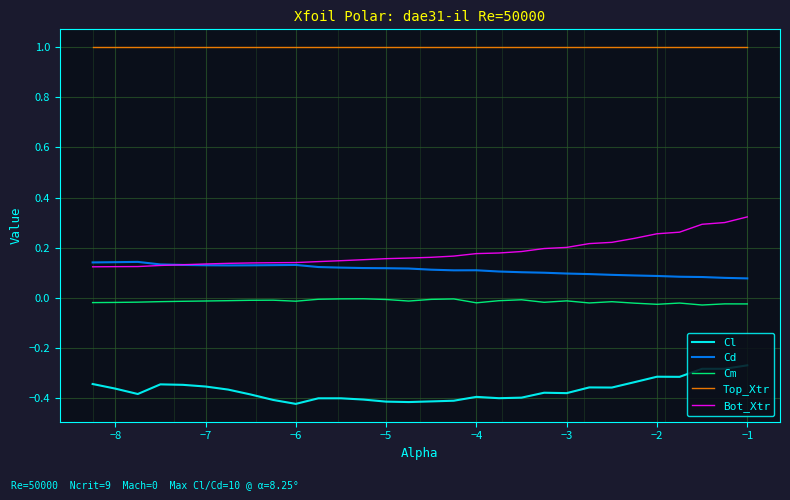

List the series in order of their peak value, lowest first.

Cl, Cm, Cd, Bot_Xtr, Top_Xtr